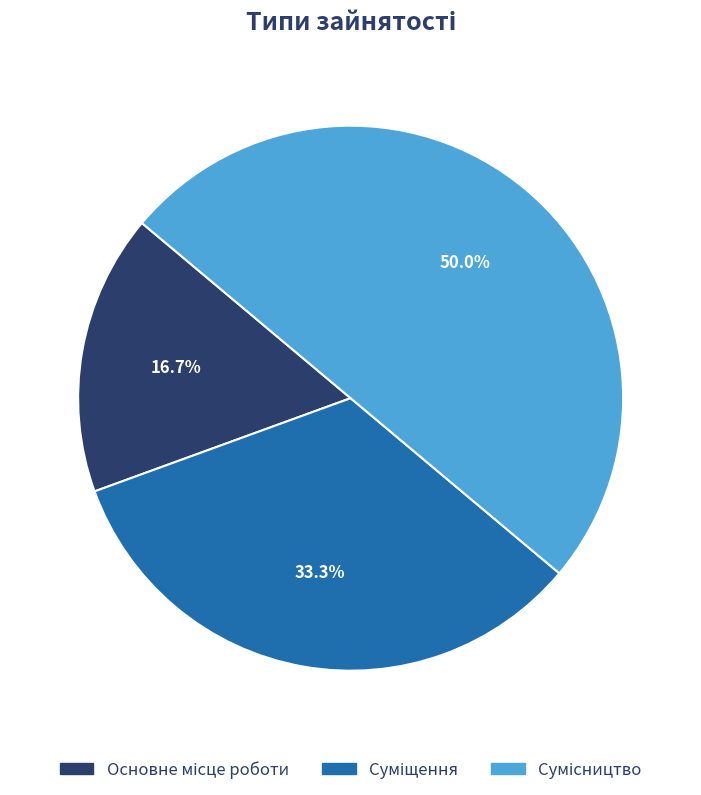

Rank the categories by value from highest to lowest.

Сумісництво, Суміщення, Основне місце роботи